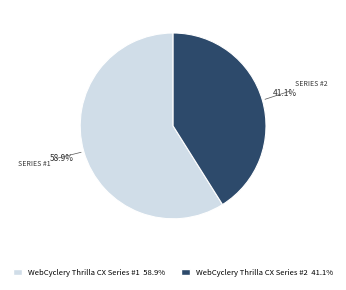

Which slice is the smallest?

WebCyclery Thrilla CX Series #2